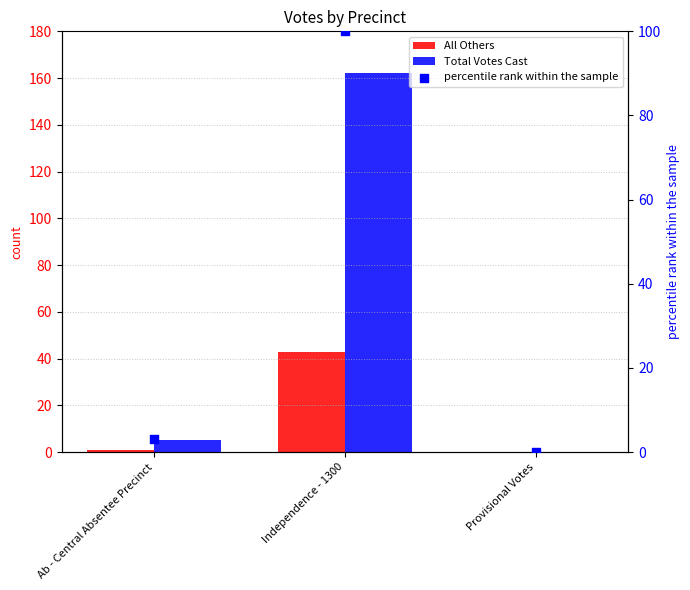

Which series contains the lowest Y value?

All Others